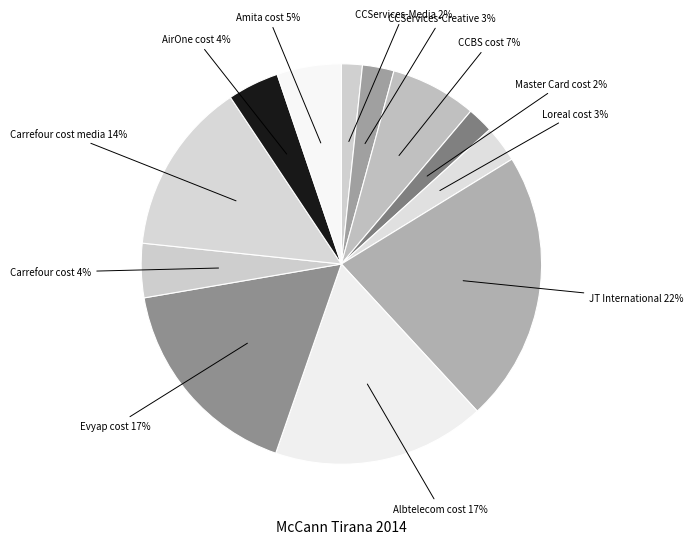

How many segments does this pie chart have?

12